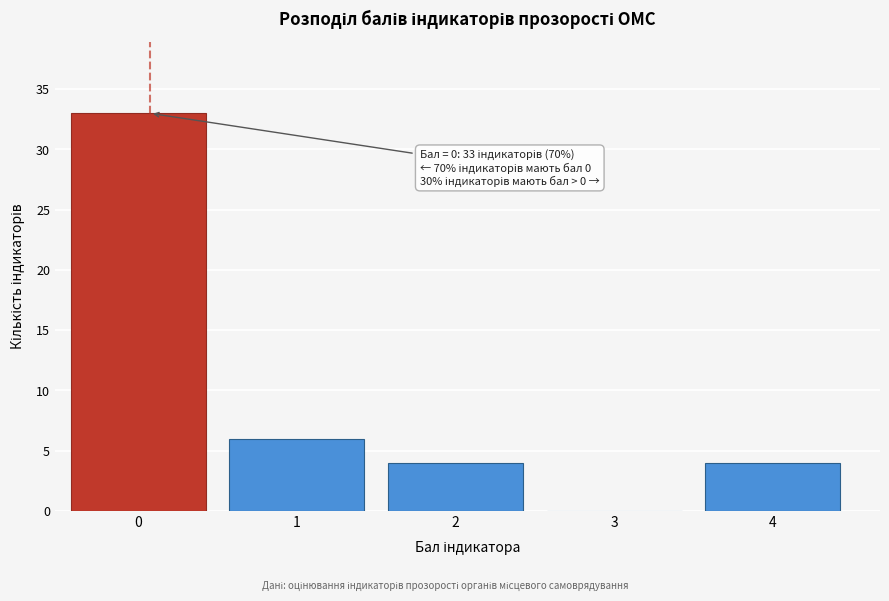

Reading right to left, what are all the values shown in this chart?

4=4	3=0	2=4	1=6	0=33